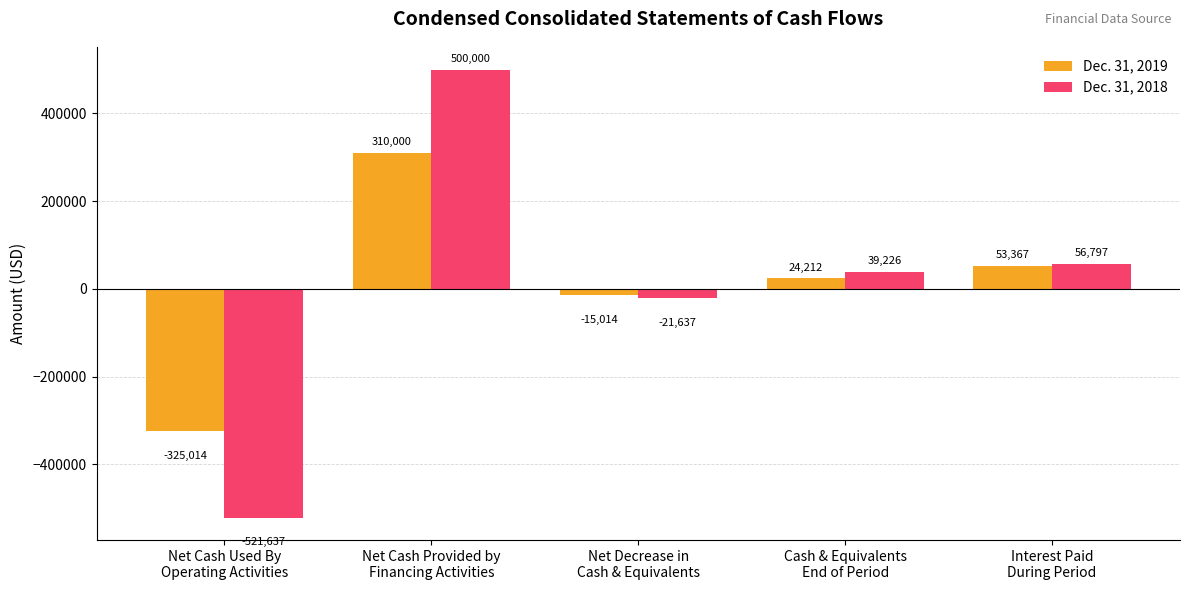

What position from the left is Net Cash Provided by
Financing Activities?

2